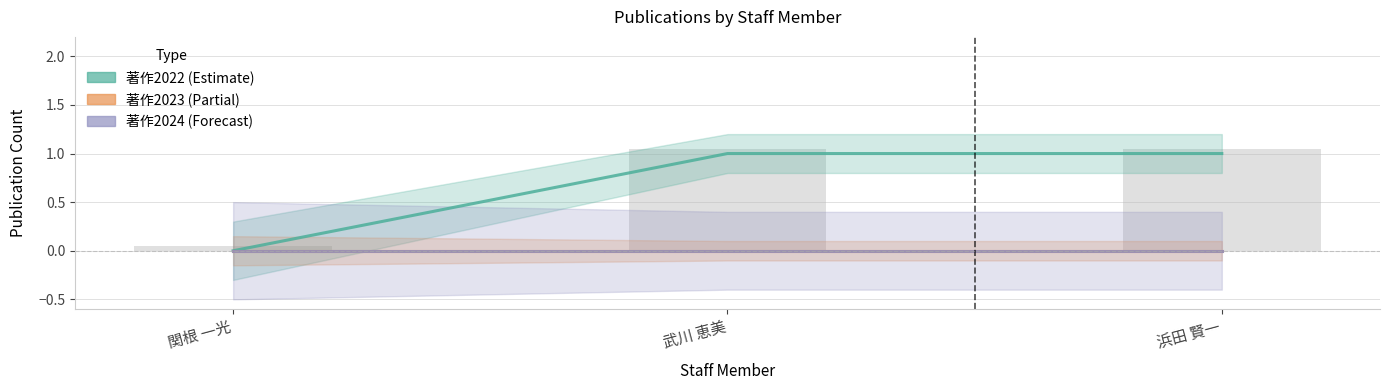

What is the label of the 2nd bar from the right?

武川 恵美